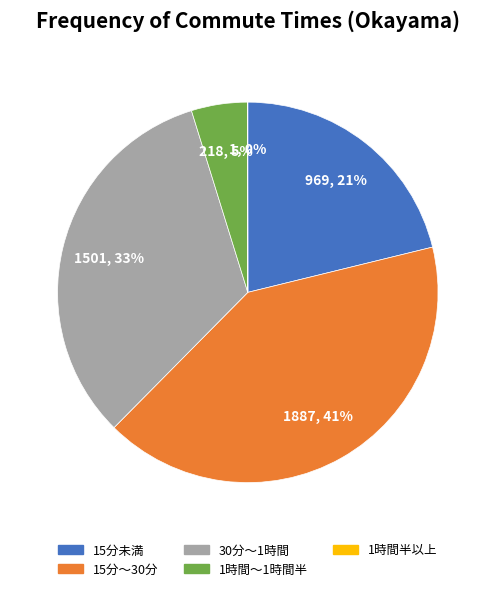

To the nearest percent, what portion does 30分～1時間 represent?

33%